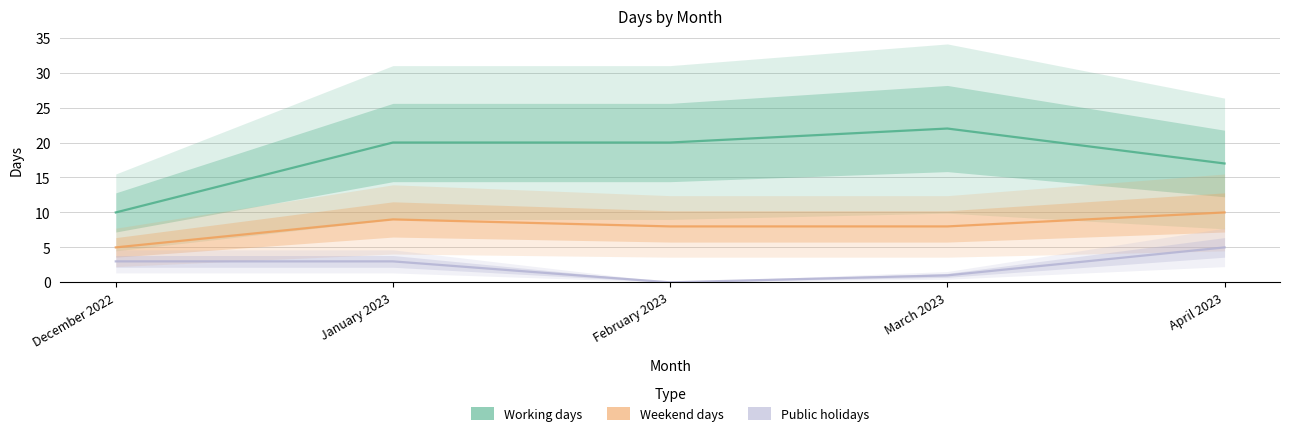

List the series in order of their peak value, lowest first.

Public holidays, Weekend days, Working days